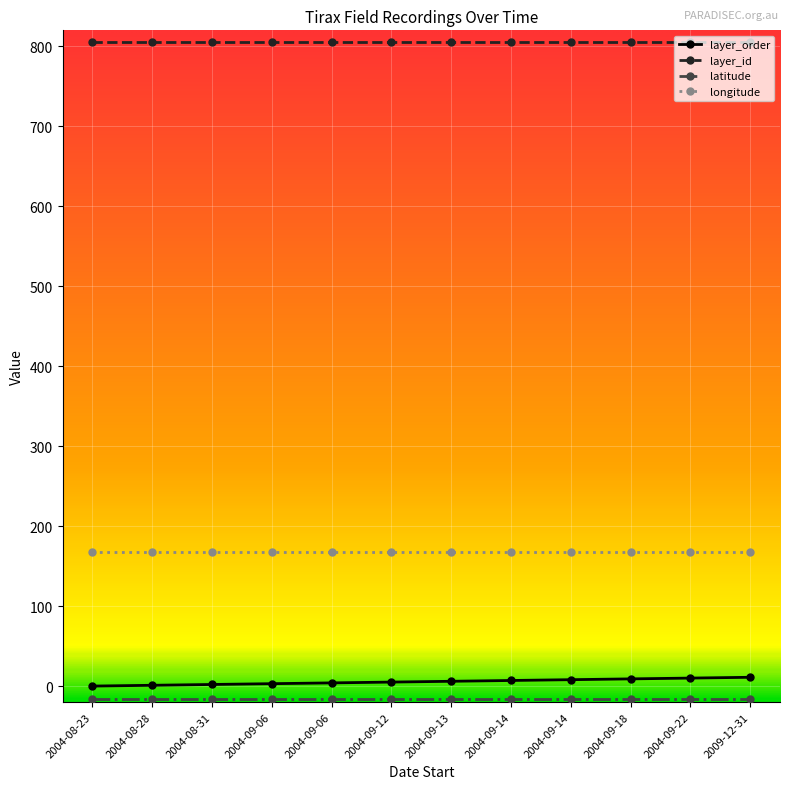

Does the chart have visible grid lines?

Yes